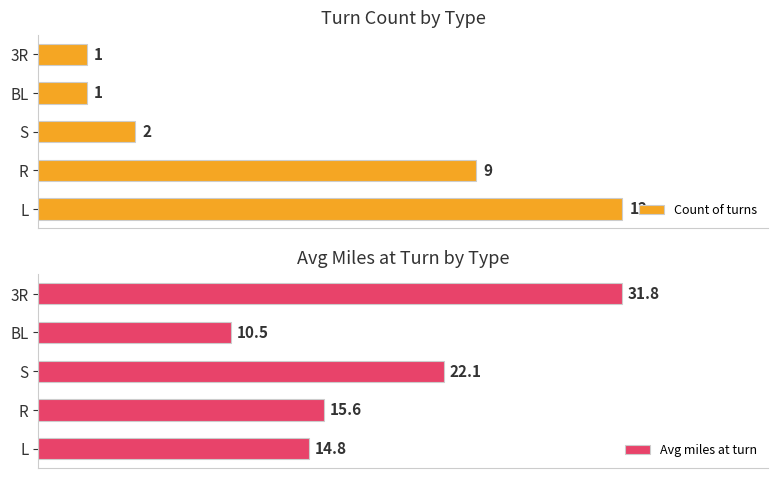

List the labels in order of Avg miles at turn value, largest first.

3R, S, R, L, BL